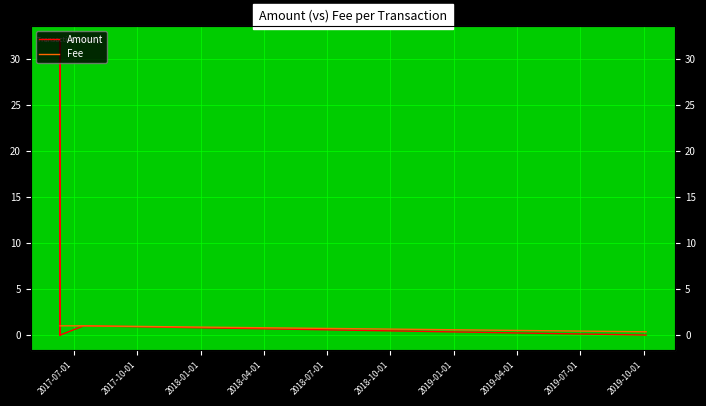

What is the label of the 9th point from the left?

2019-07-01